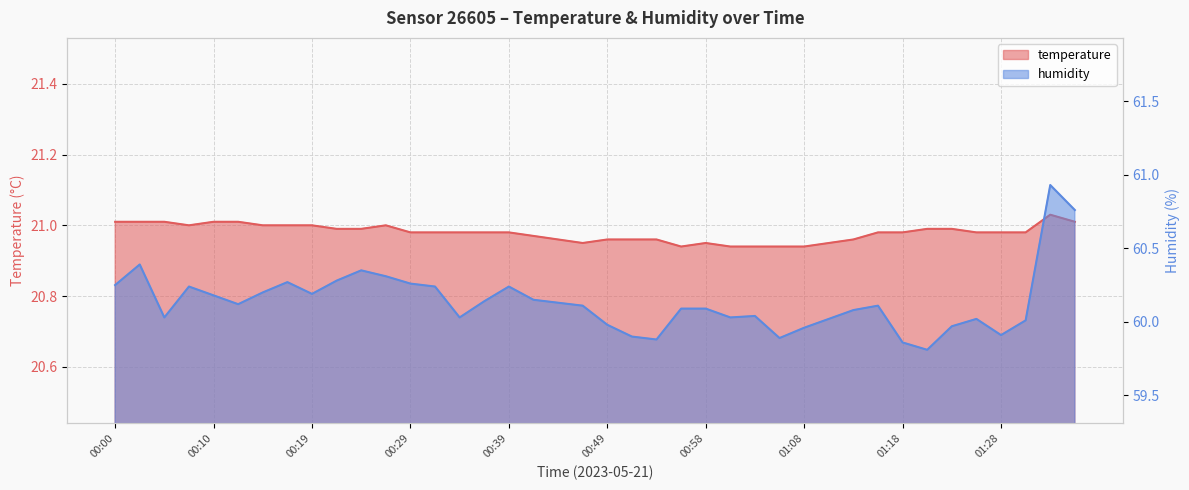

True or false: humidity and temperature intersect in this chart.

False